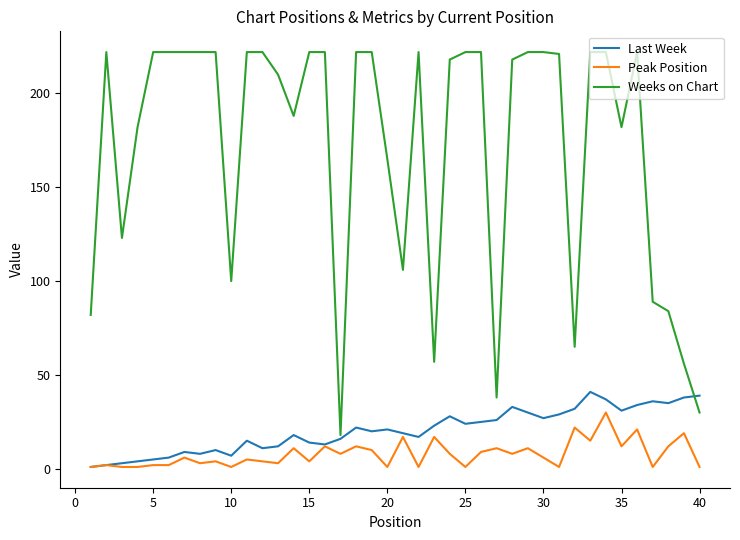

True or false: Weeks on Chart and Peak Position intersect in this chart.

False